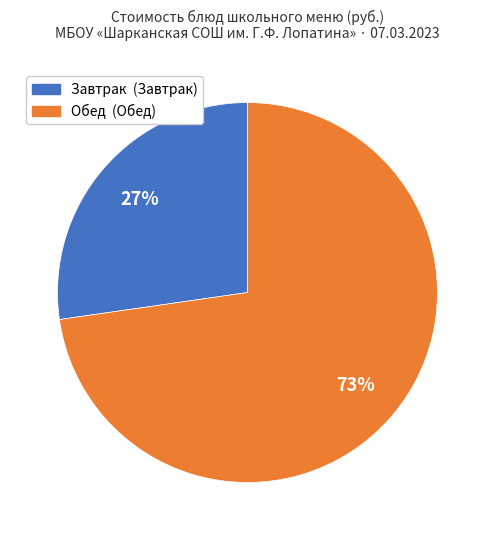

To the nearest percent, what is the average slice percentage?

50%